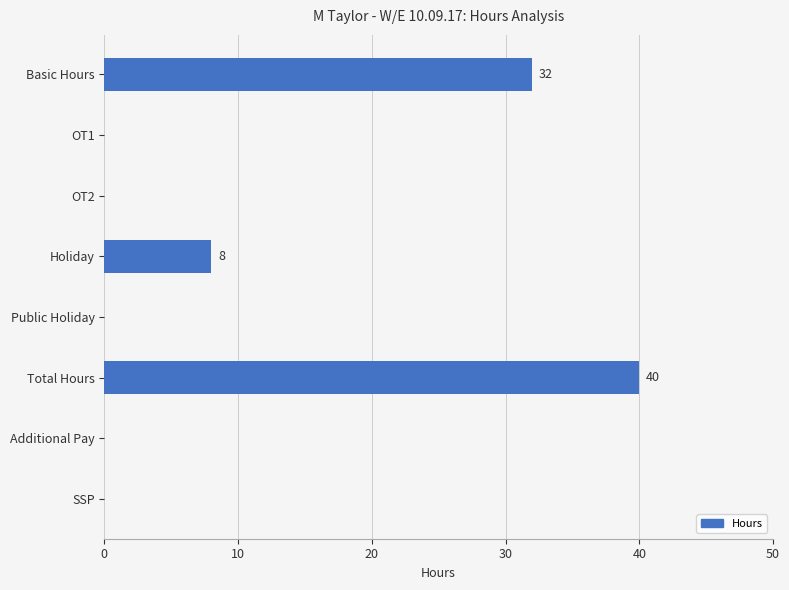

What is the greatest value displayed?

40